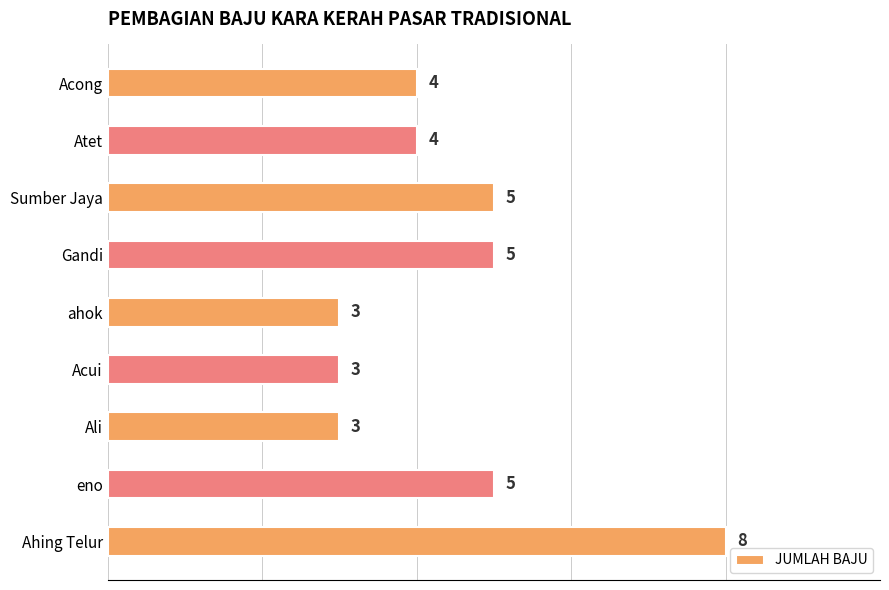

Reading bottom to top, transcribe all the data shown in this chart.

Ahing Telur=8	eno=5	Ali=3	Acui=3	ahok=3	Gandi=5	Sumber Jaya=5	Atet=4	Acong=4